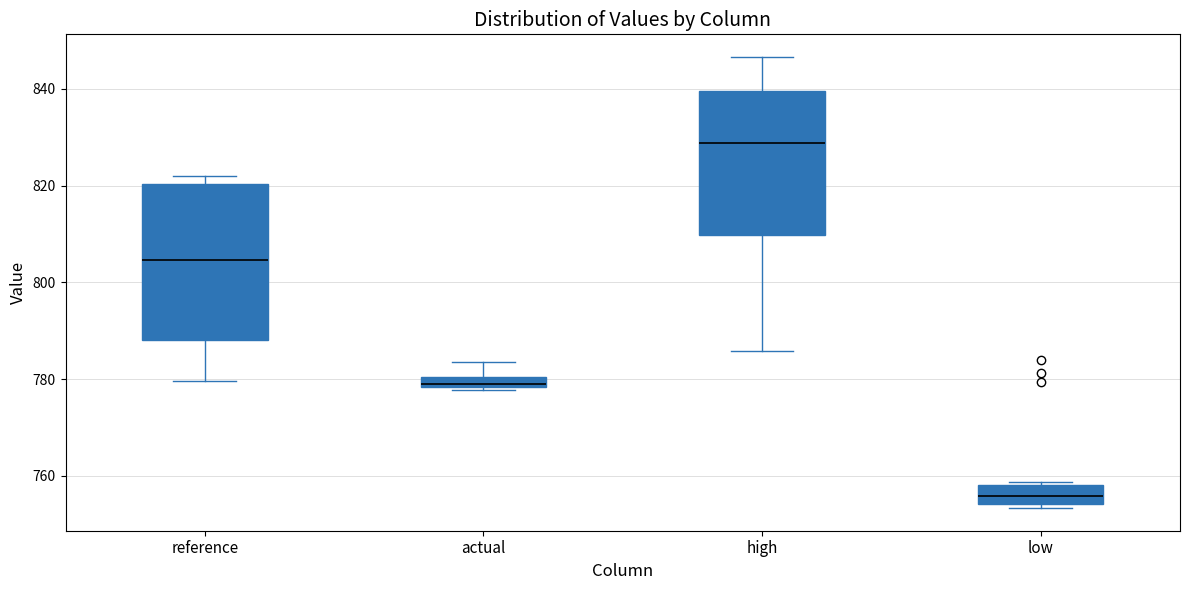

Which box is the tallest, from its lower edge to its upper edge?

reference